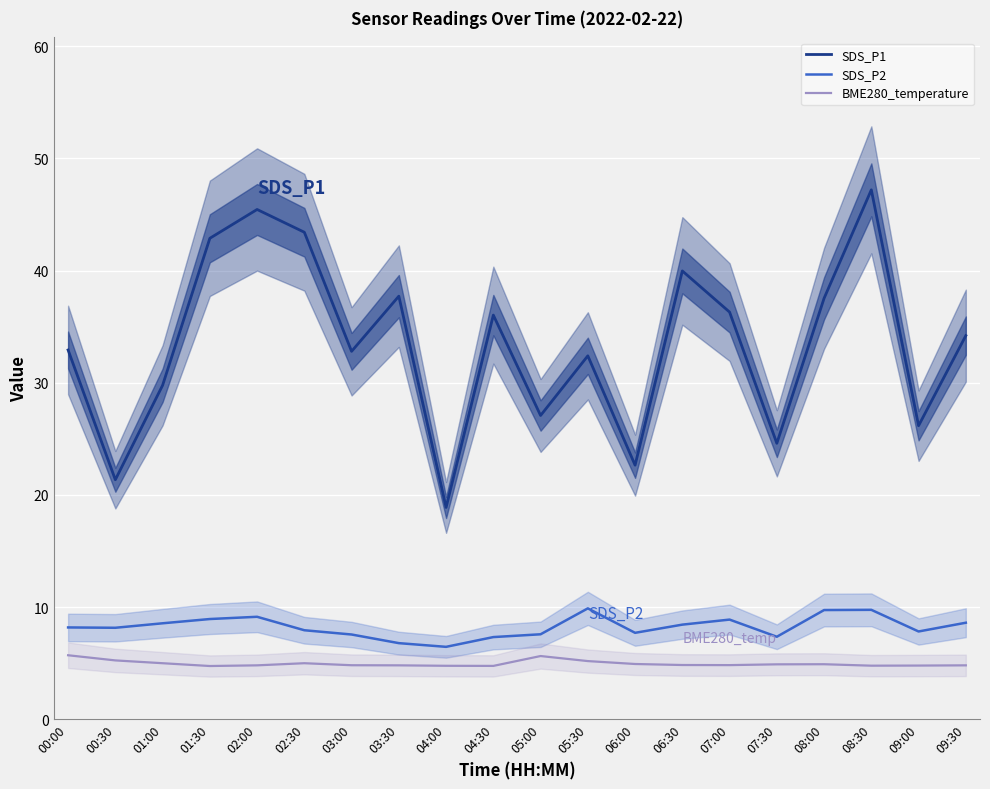

How many interior local valleys does the BME280_temperature series have?

4